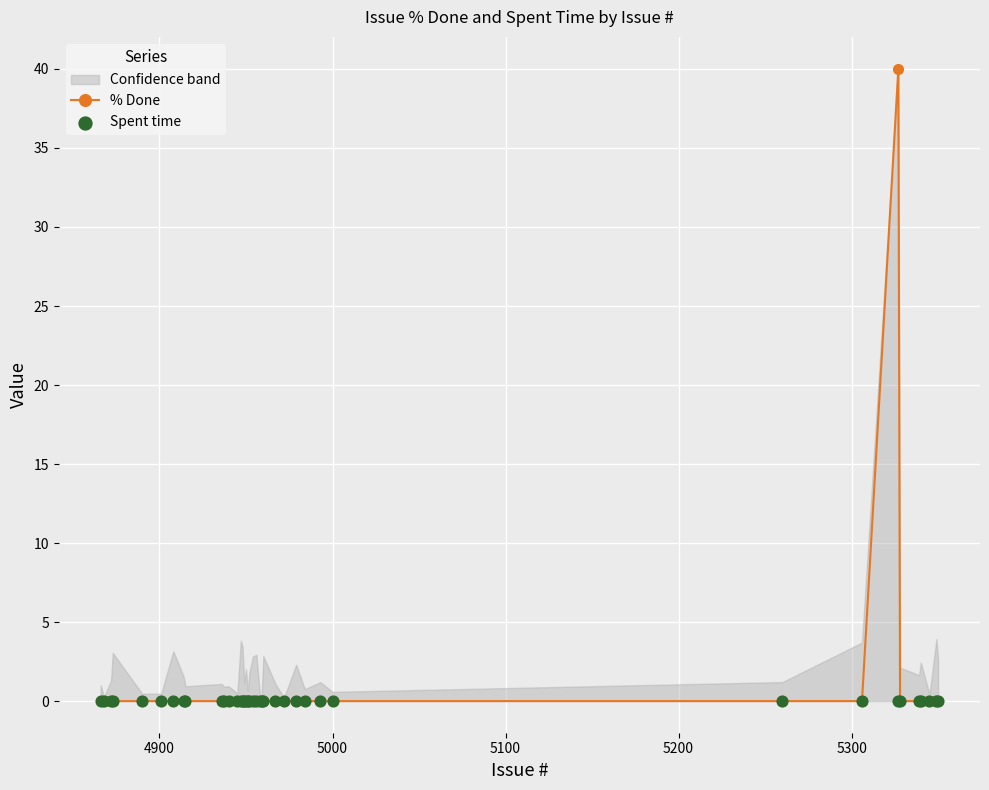

What is the highest value of the % Done series?

40